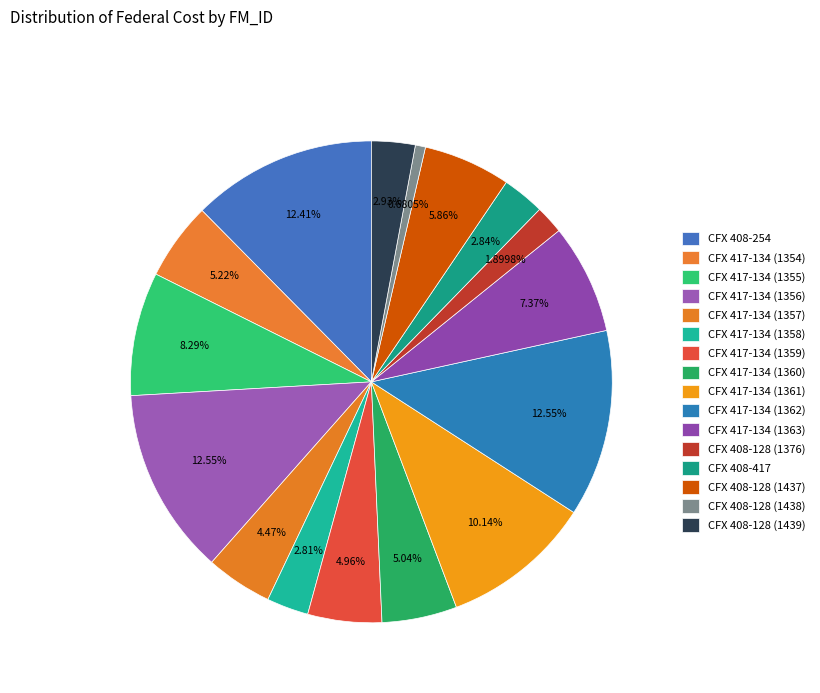

To the nearest percent, what percentage of the pie is CFX 417-134 (1356)?

13%